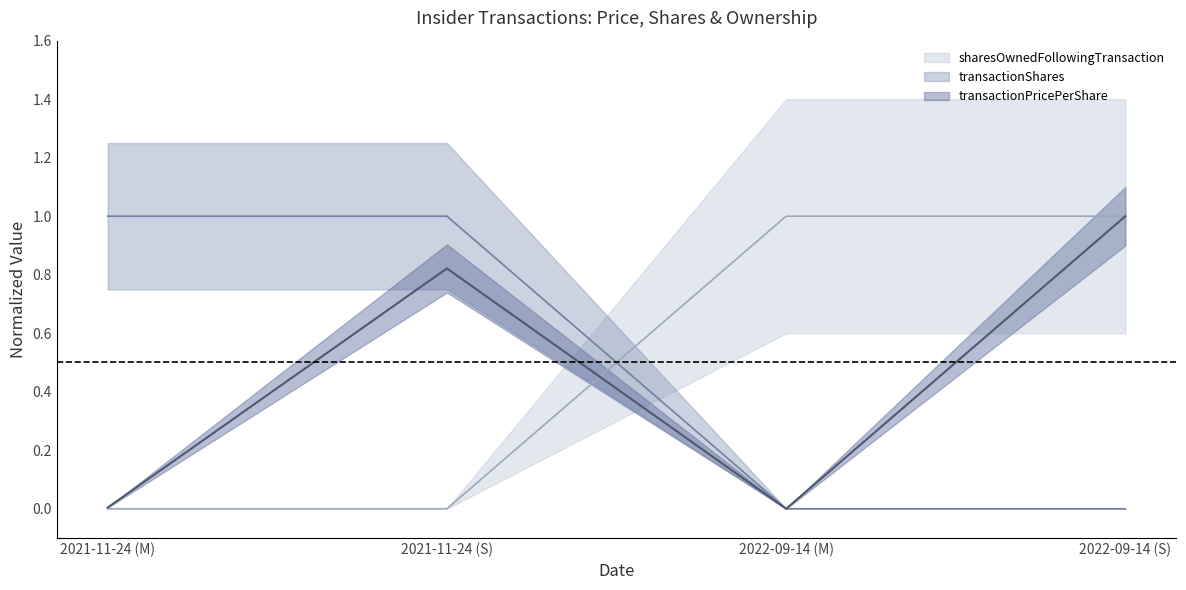

What is the total value across all series at 2022-09-14 (S)?

2.0